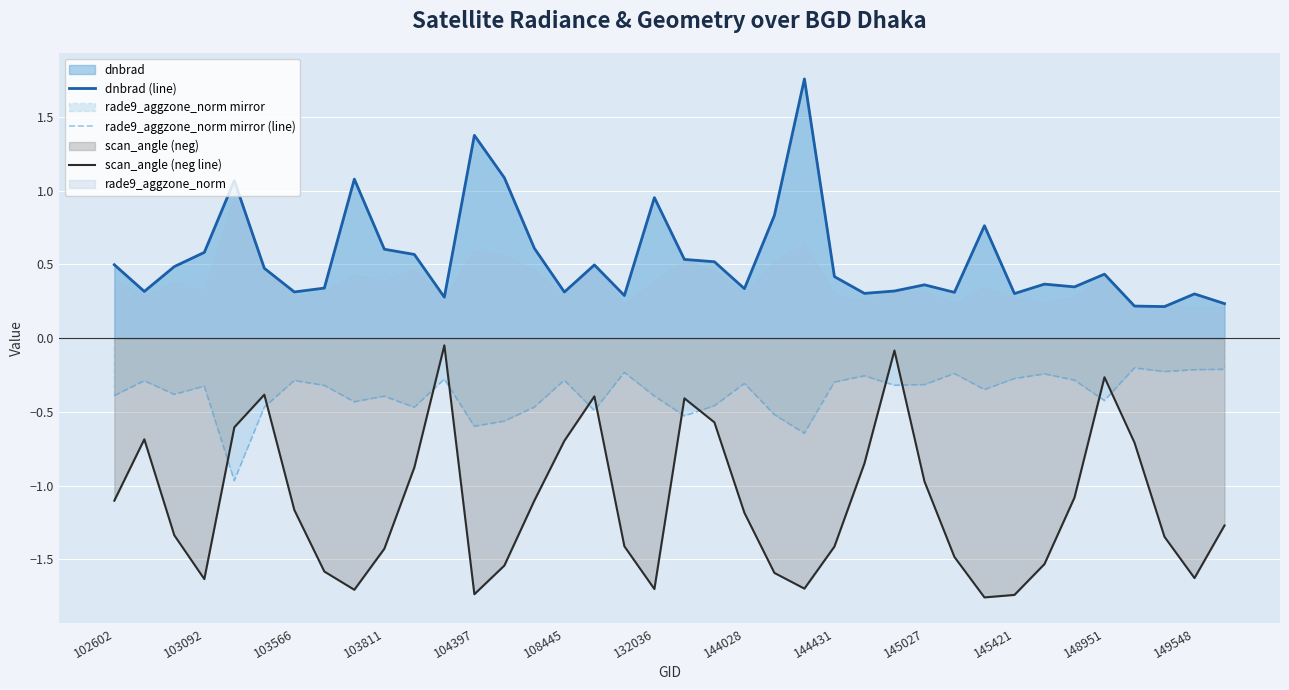

Is it true that dnbrad (line) equals 0.6 at 103092?

True